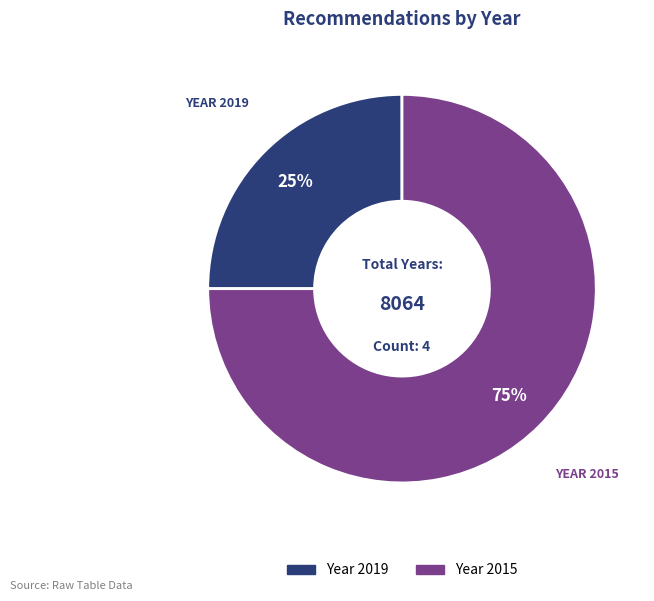

To the nearest percent, what is the average slice percentage?

50%